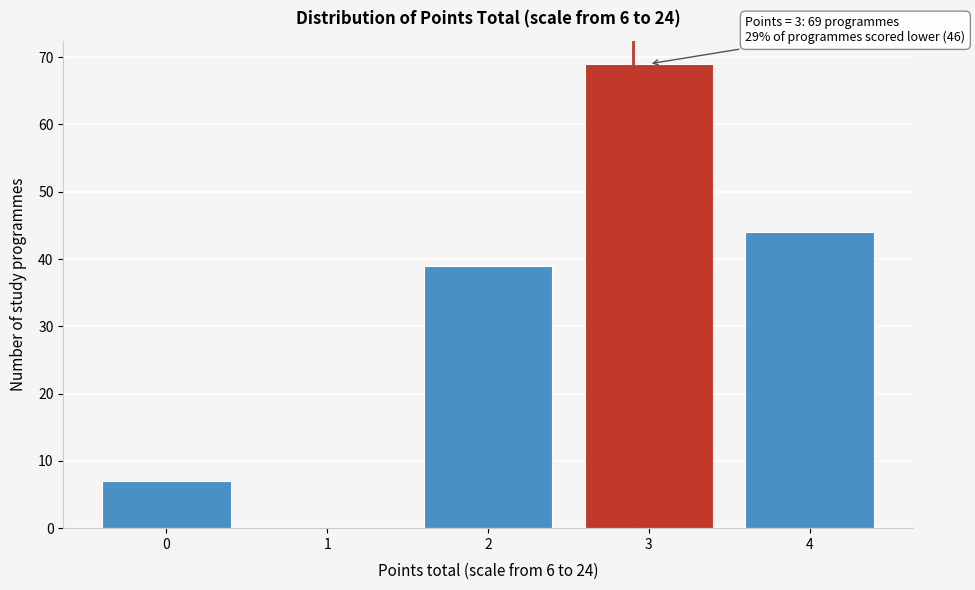

What is the sum of the values at 4 and 2?

83